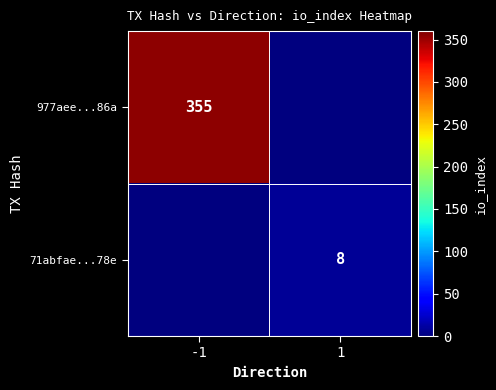

The 71abfae...78e series shows 8 at 1. True or false?

True